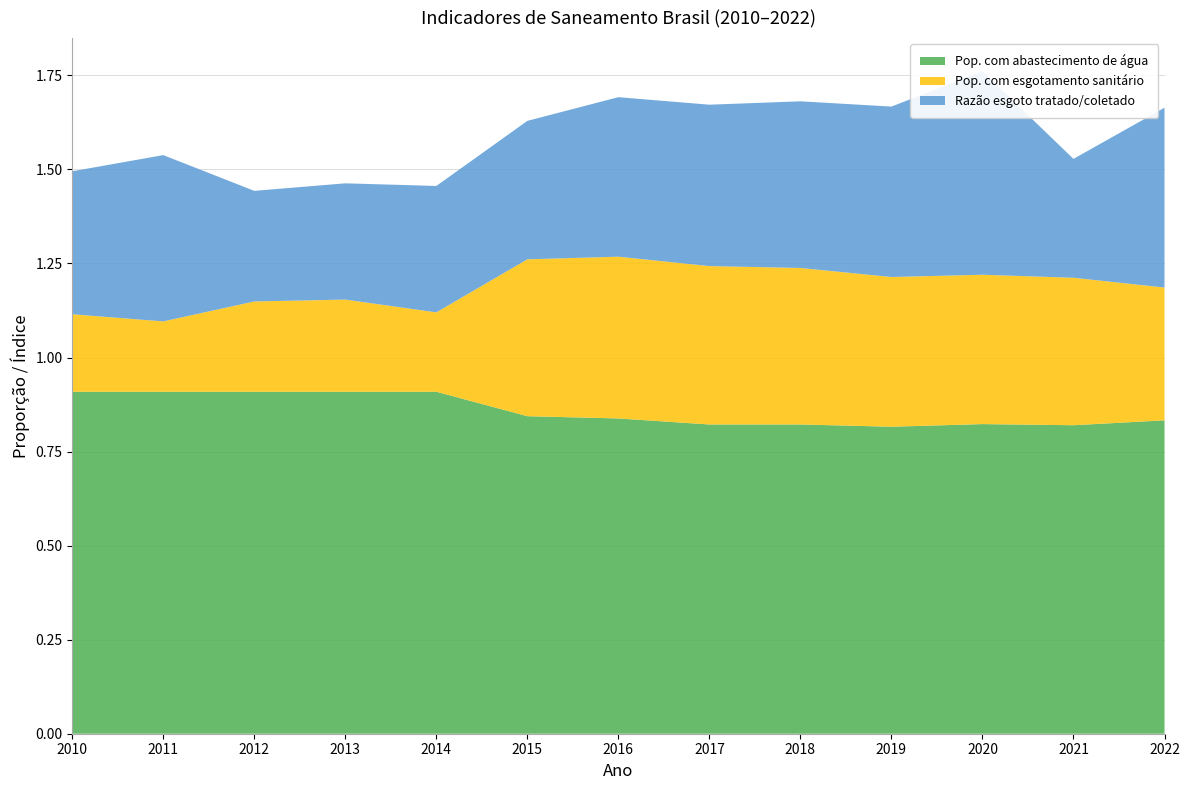

Reading left to right, what are all the values shown in this chart?

Pop. com abastecimento de água: 2010=0.9	2011=0.9	2012=0.9	2013=0.9	2014=0.9	2015=0.8	2016=0.8	2017=0.8	2018=0.8	2019=0.8	2020=0.8	2021=0.8	2022=0.8
Pop. com esgotamento sanitário: 2010=0.2	2011=0.2	2012=0.2	2013=0.2	2014=0.2	2015=0.4	2016=0.4	2017=0.4	2018=0.4	2019=0.4	2020=0.4	2021=0.4	2022=0.4
Razão esgoto tratado/coletado: 2010=0.4	2011=0.4	2012=0.3	2013=0.3	2014=0.3	2015=0.4	2016=0.4	2017=0.4	2018=0.4	2019=0.5	2020=0.5	2021=0.3	2022=0.5